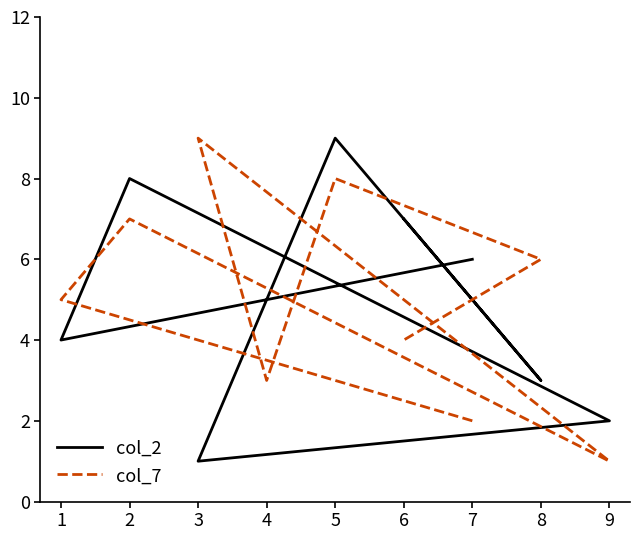

Between 4 and 1, which is larger?

4